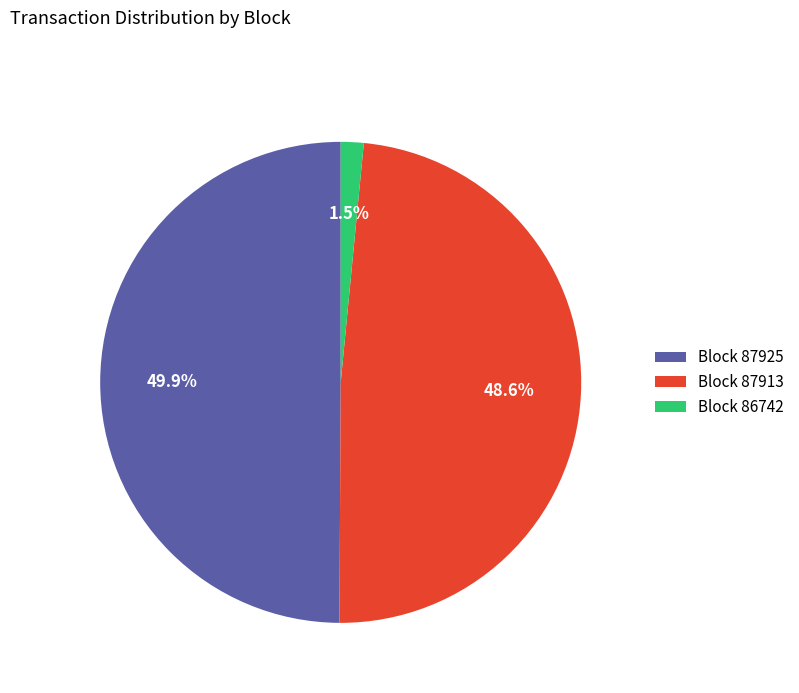

Rank the categories by value from highest to lowest.

Block 87925, Block 87913, Block 86742